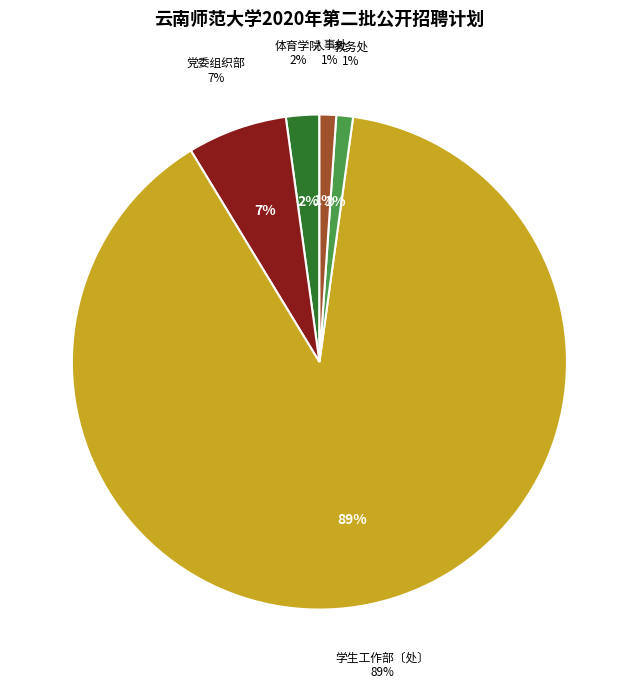

To the nearest percent, what is the difference between the largest and smallest slice percentages?

88%